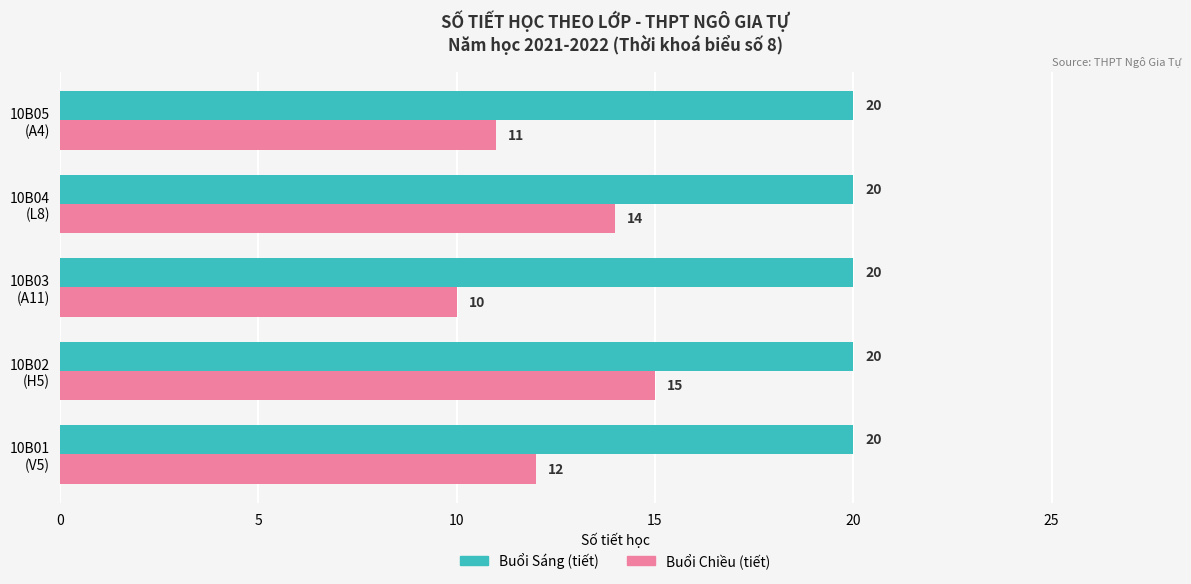

What is the average value of the Buổi Sáng (tiết) series?

20